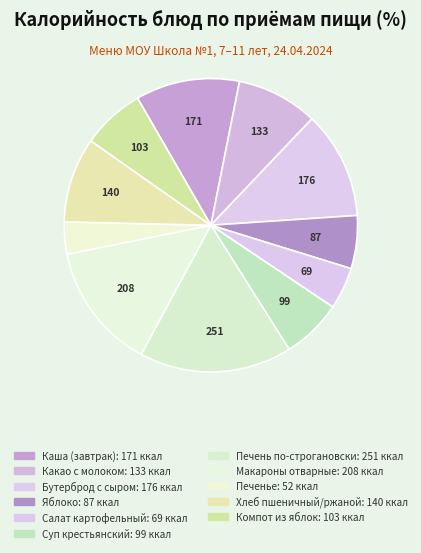

Which category has the biggest portion of the pie?

Печень по-строгановски